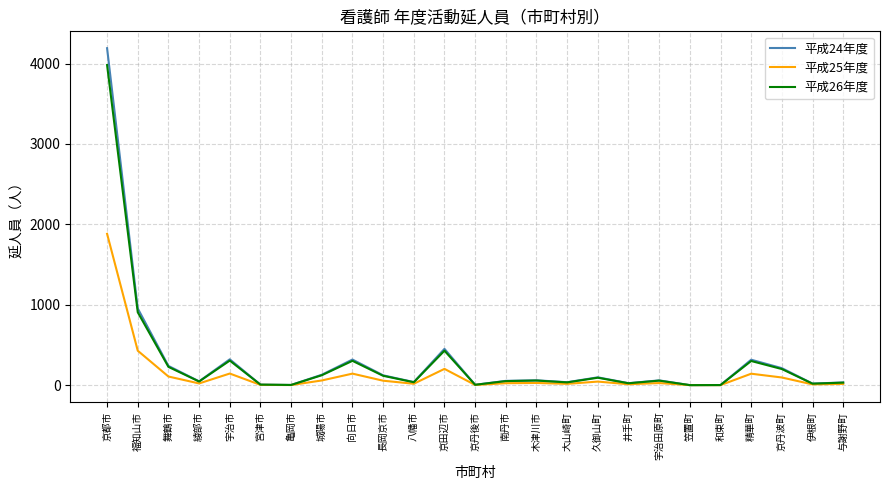

Is the value of 平成26年度 at 木津川市 greater than the value of 平成24年度 at 福知山市?

No